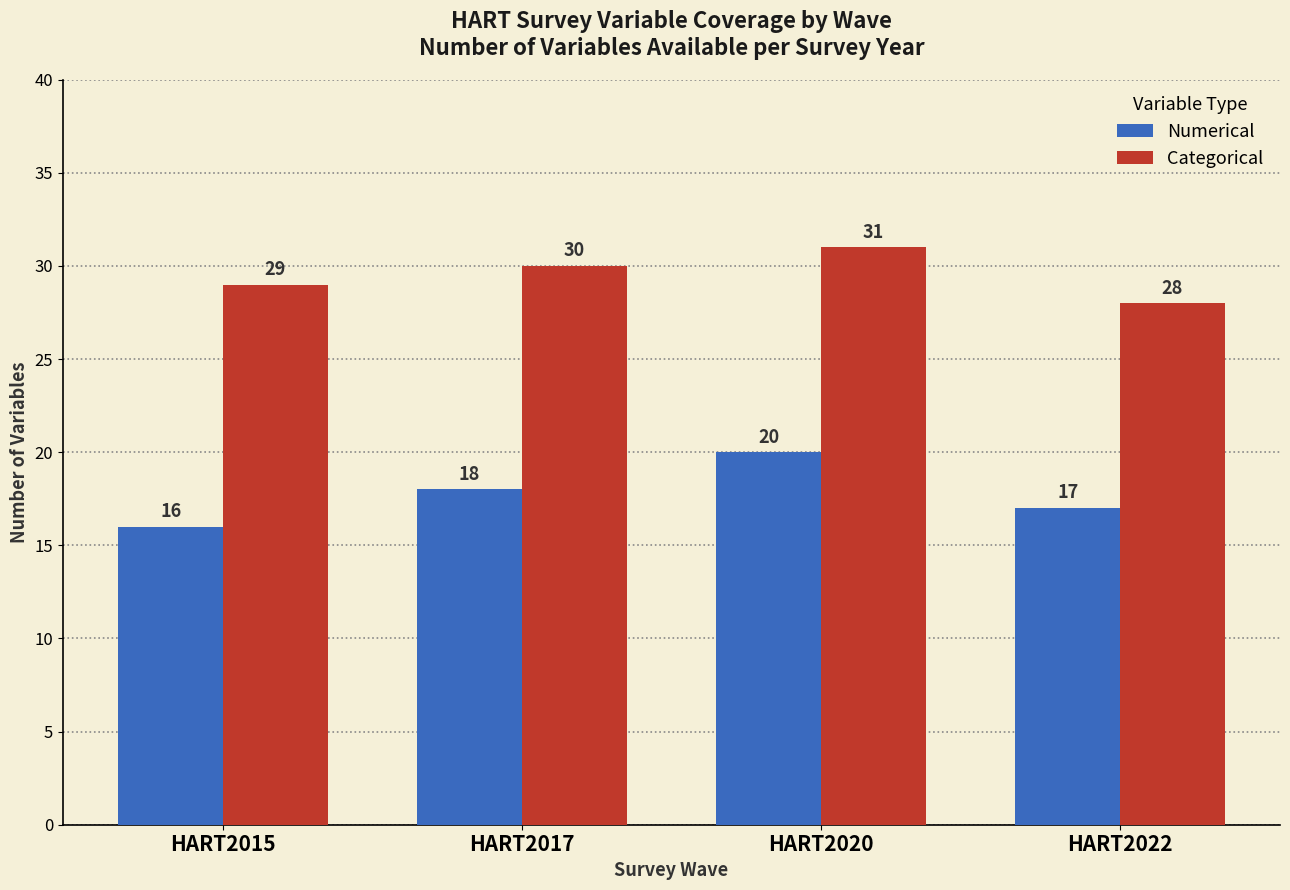

Reading left to right, list all the values displayed in this chart.

Numerical: HART2015=16	HART2017=18	HART2020=20	HART2022=17
Categorical: HART2015=29	HART2017=30	HART2020=31	HART2022=28